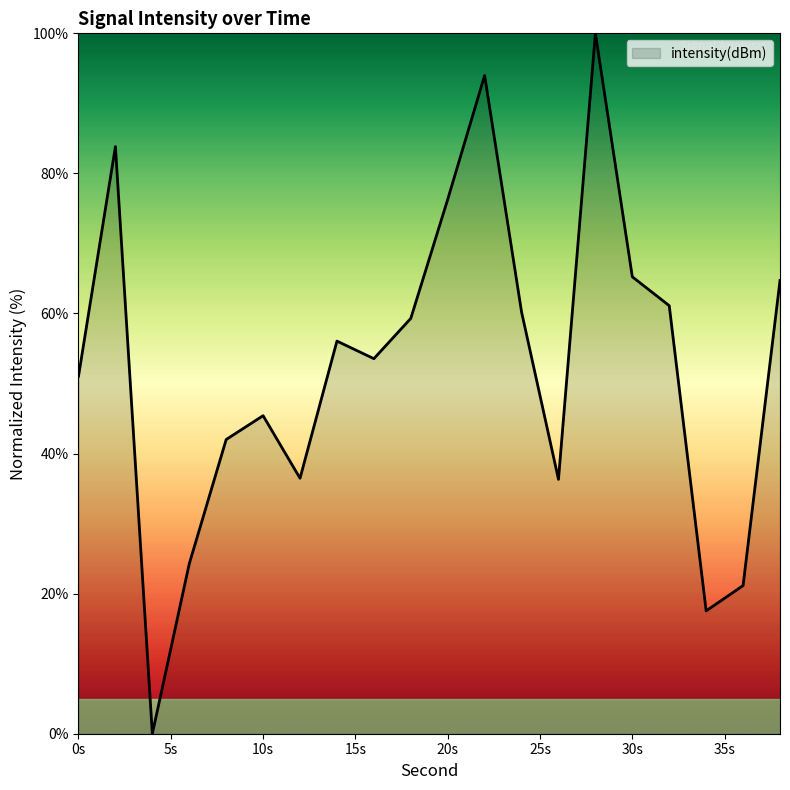

What is the greatest value displayed?

100.0